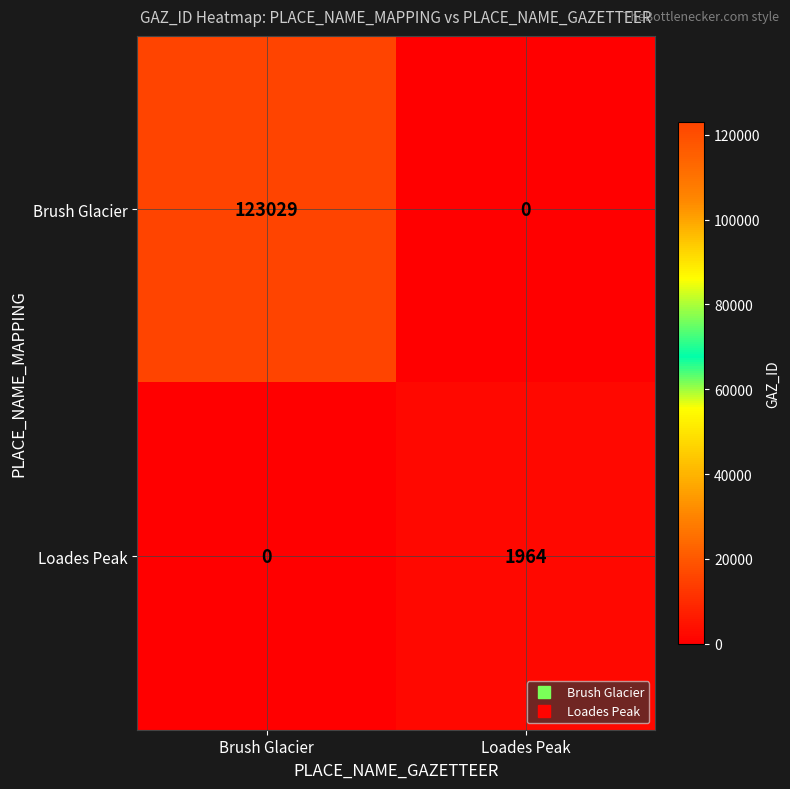

Which series has the largest total across all categories?

Brush Glacier